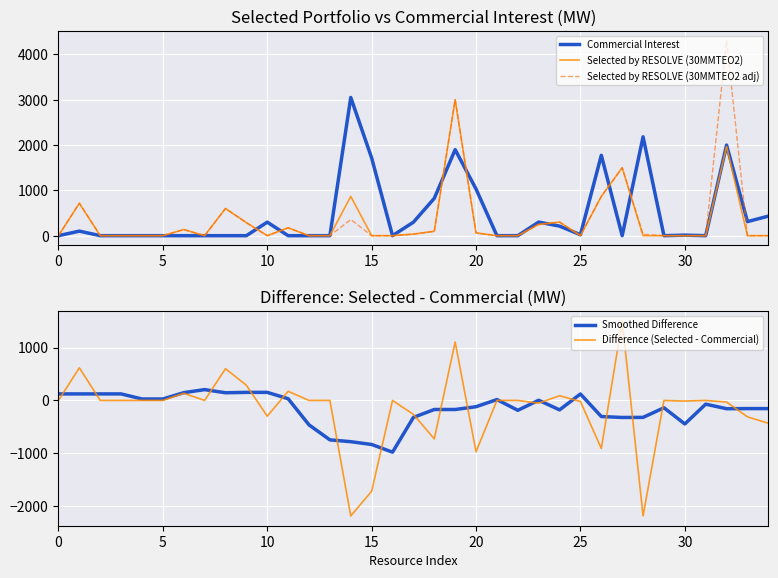

What is the highest value of the Commercial Interest series?

3050.6